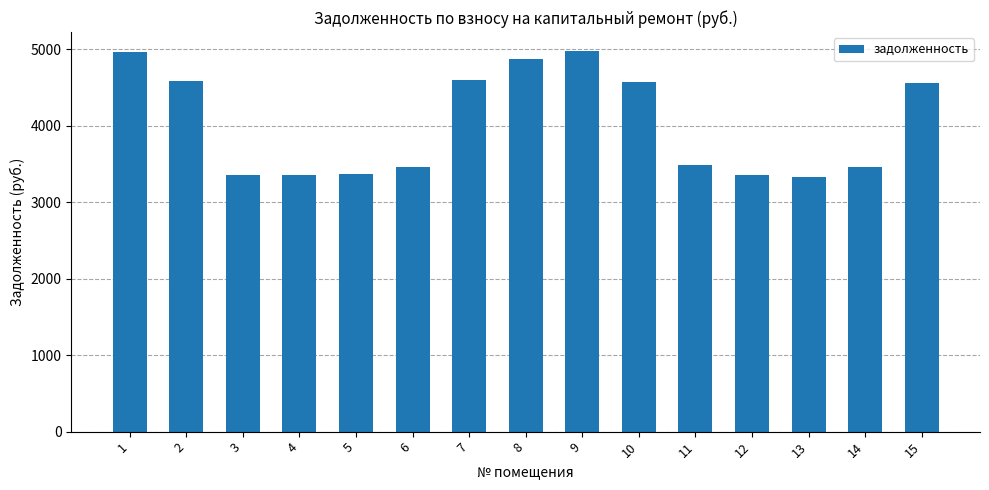

Is it true that the value at 2 is 1337.9?

False